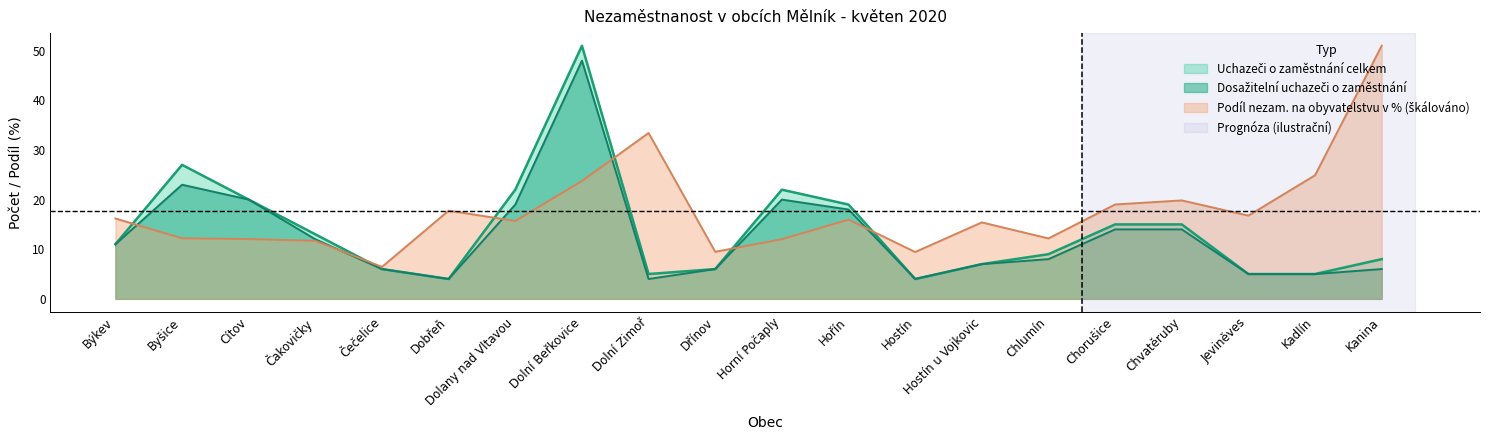

Which label corresponds to the smallest value in the chart?

Dobřeň